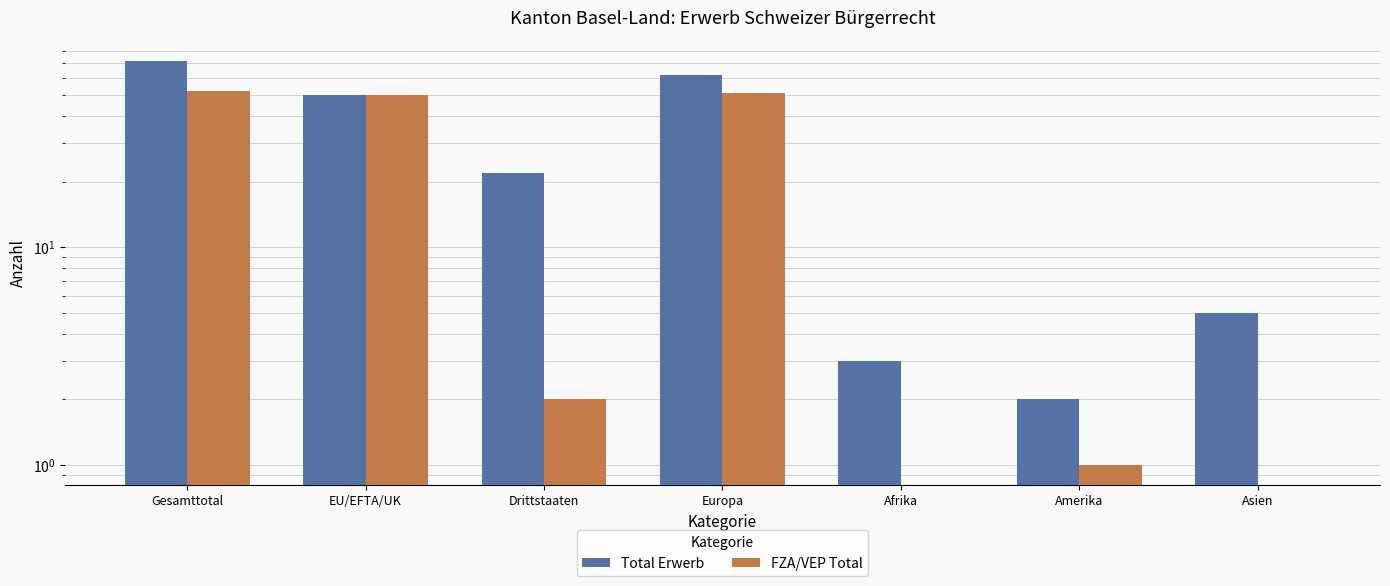

How many data points in Total Erwerb are above 22?

3